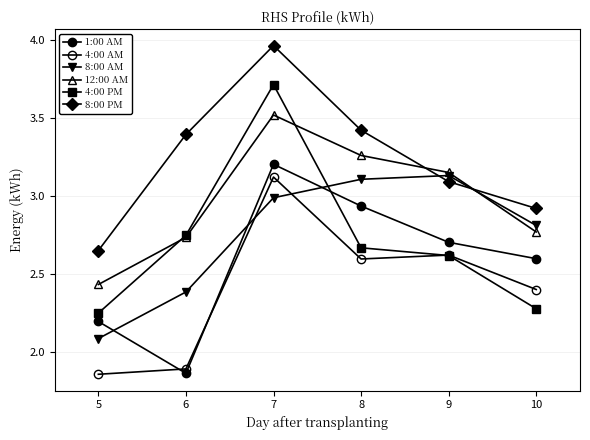

What value does the 4:00 AM series have at 5?

1.9